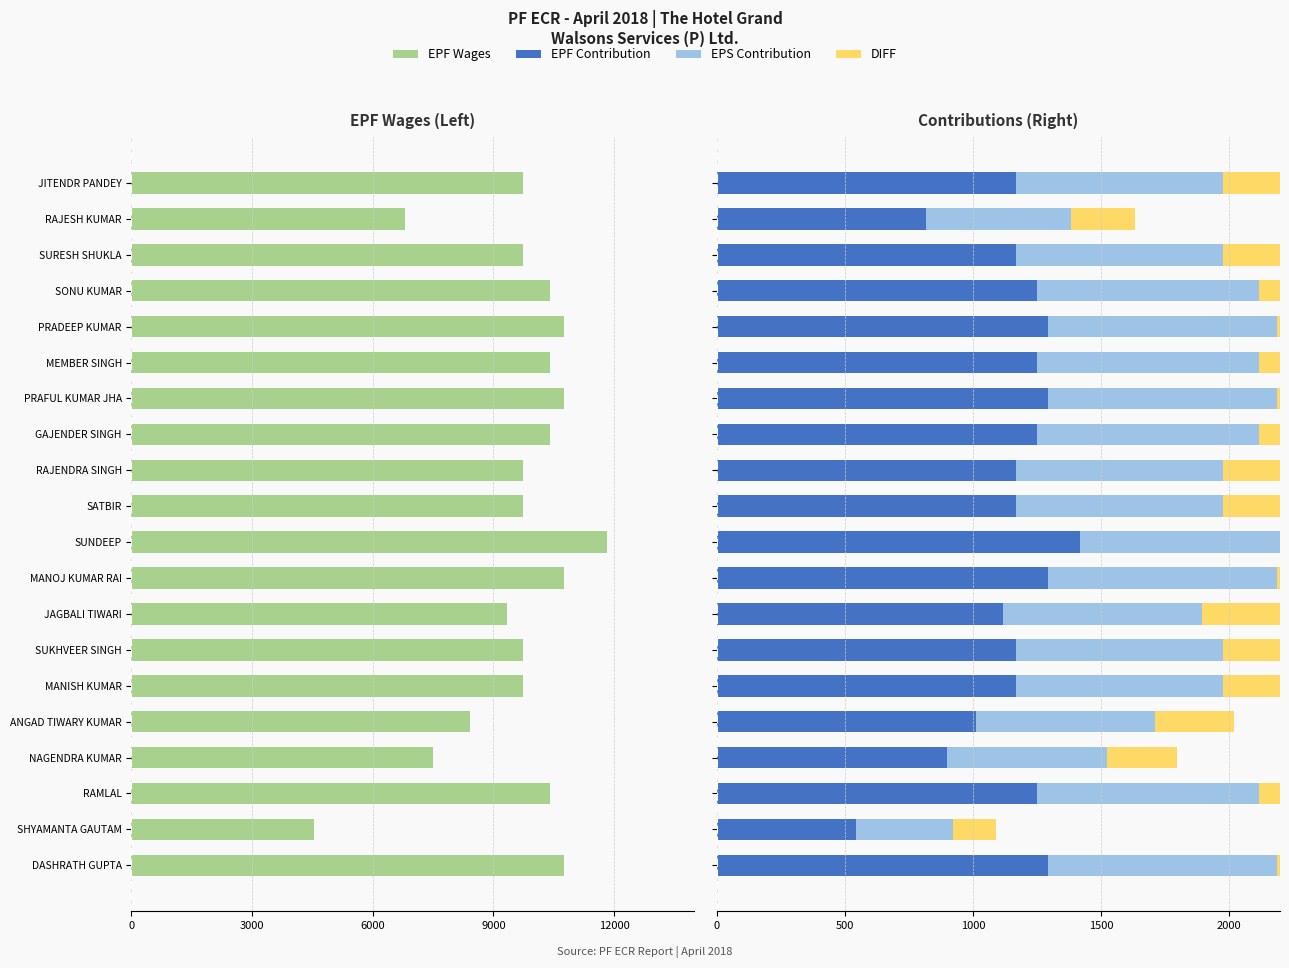

How many groups of bars are there?

20